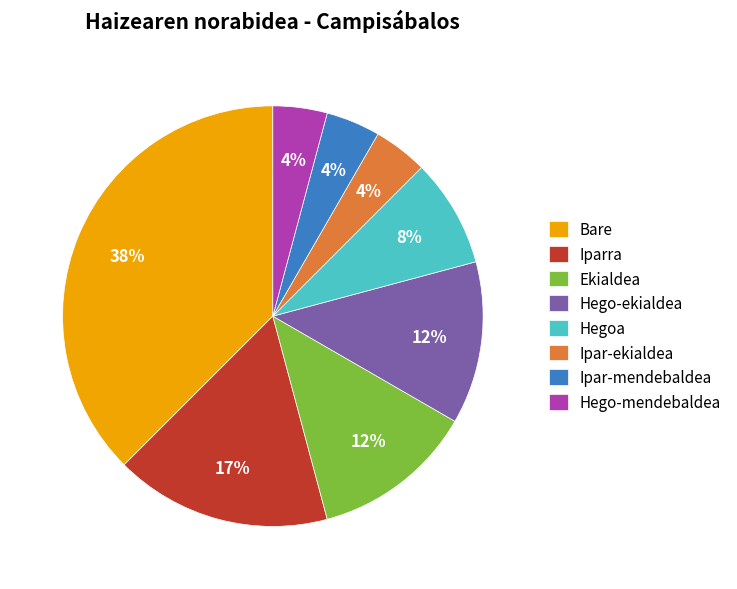

To the nearest percent, what percentage of the pie is Ipar-mendebaldea?

4%